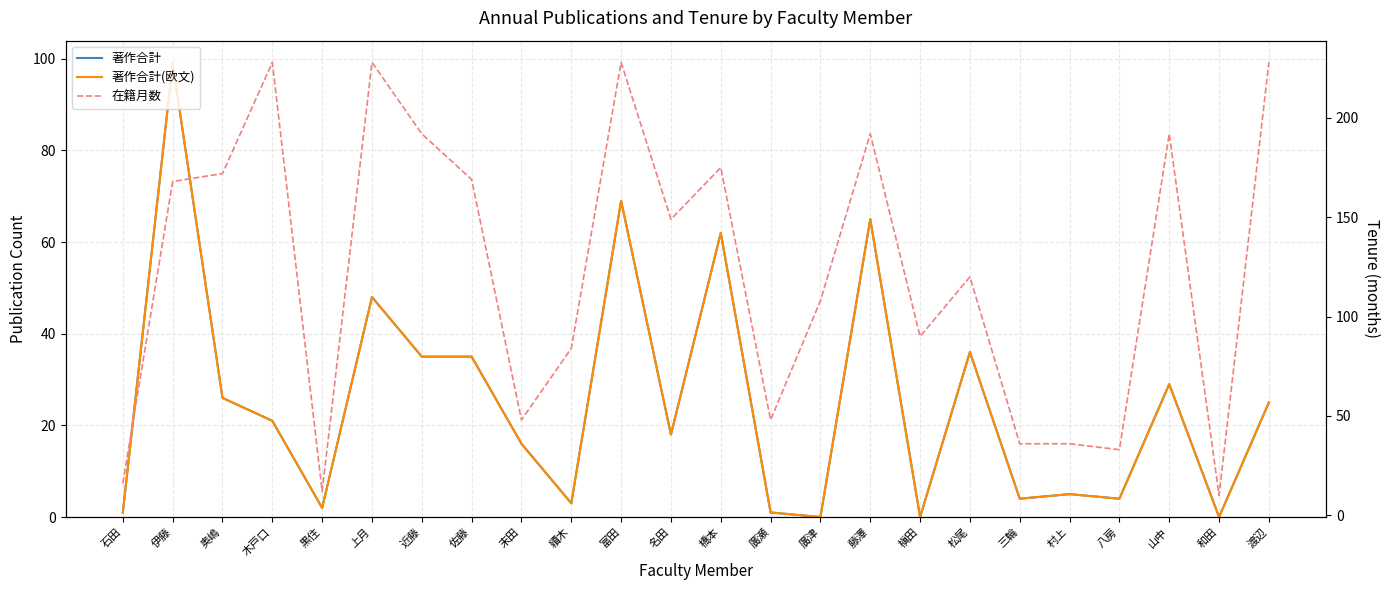

At which category is the sum across all series the highest?

伊藤